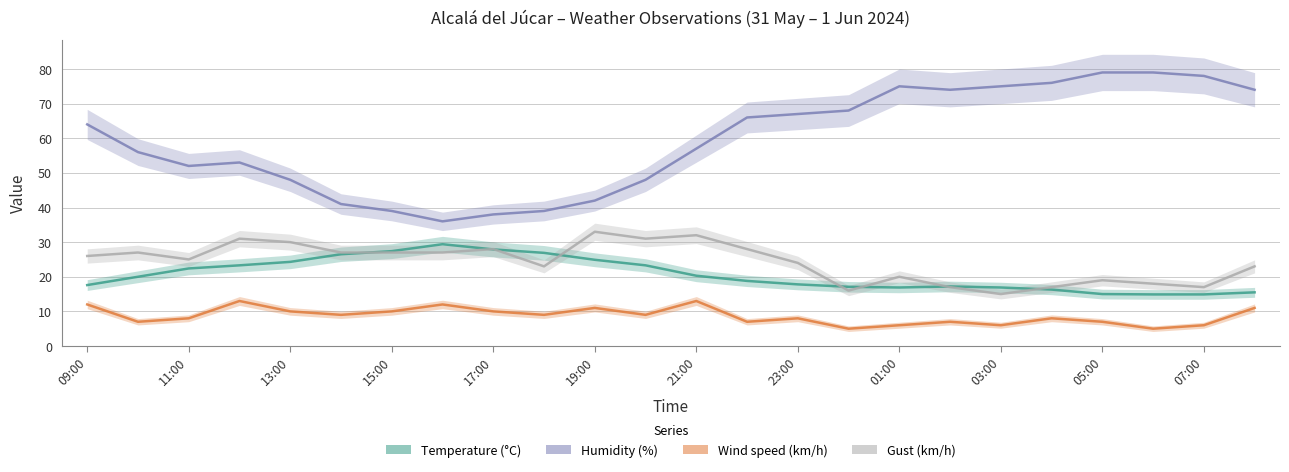

What is the value of the Temperature (°C) point at the 1st from the left?

17.6